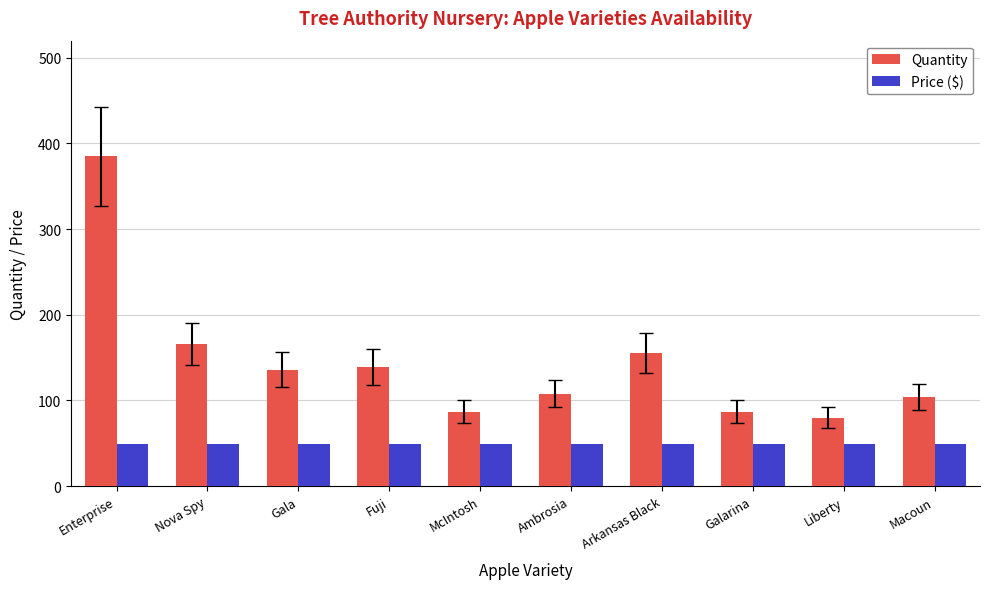

What is the spread (max minus min) of values at Macoun?

54.5